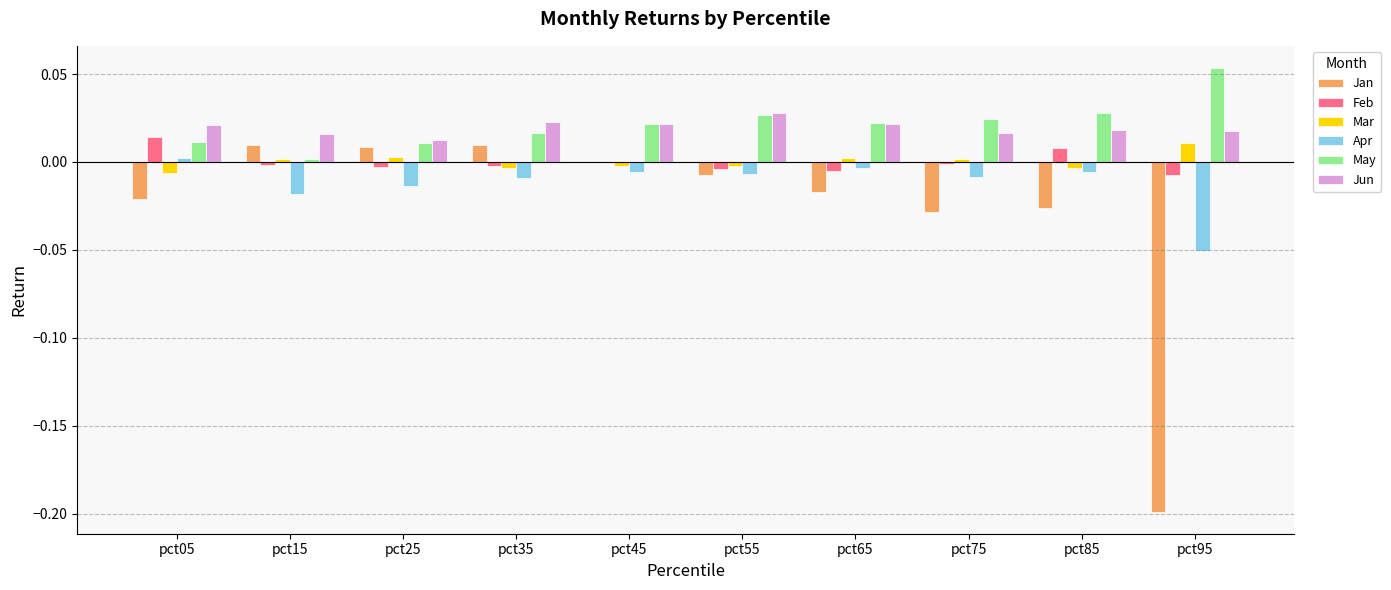

Between pct55 and pct75, which series saw the biggest shift?

Jan